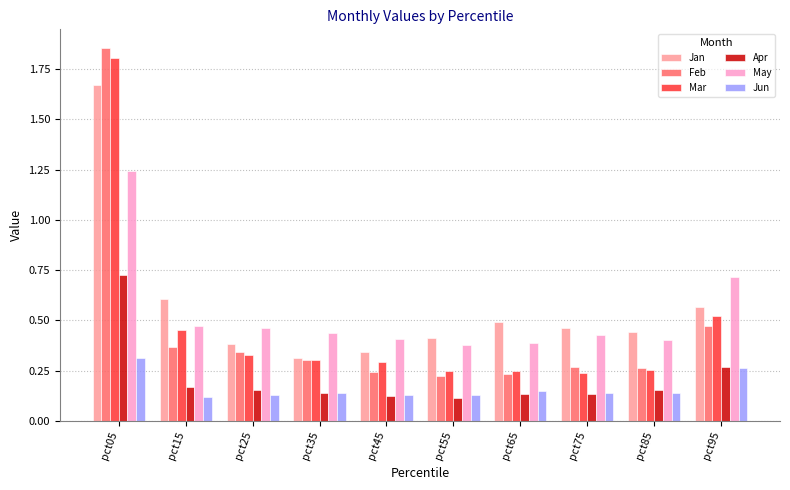

At how many categories does at least one series exceed 0?

10